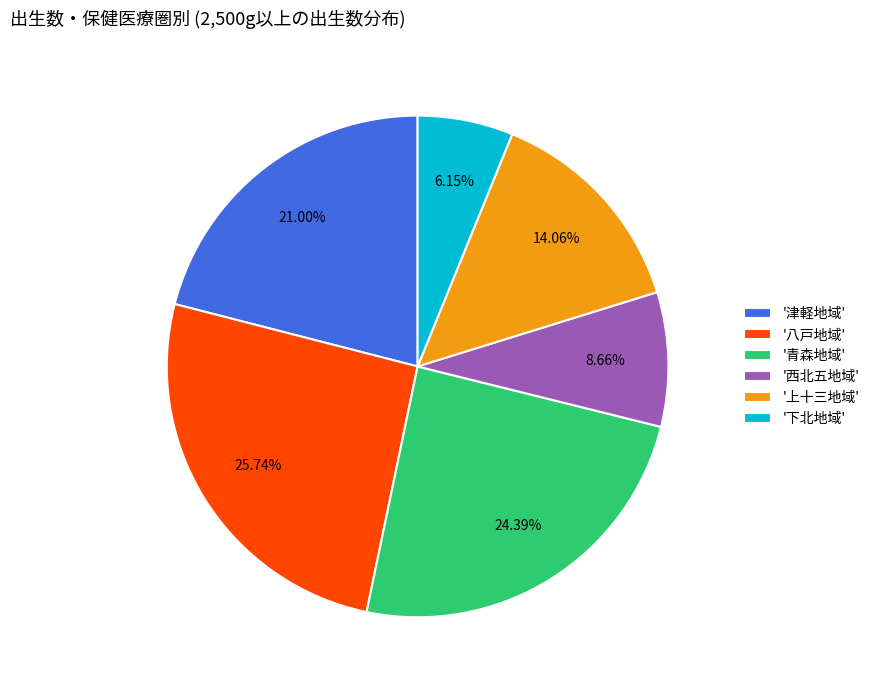

Which slice is the largest?

'八戸地域'